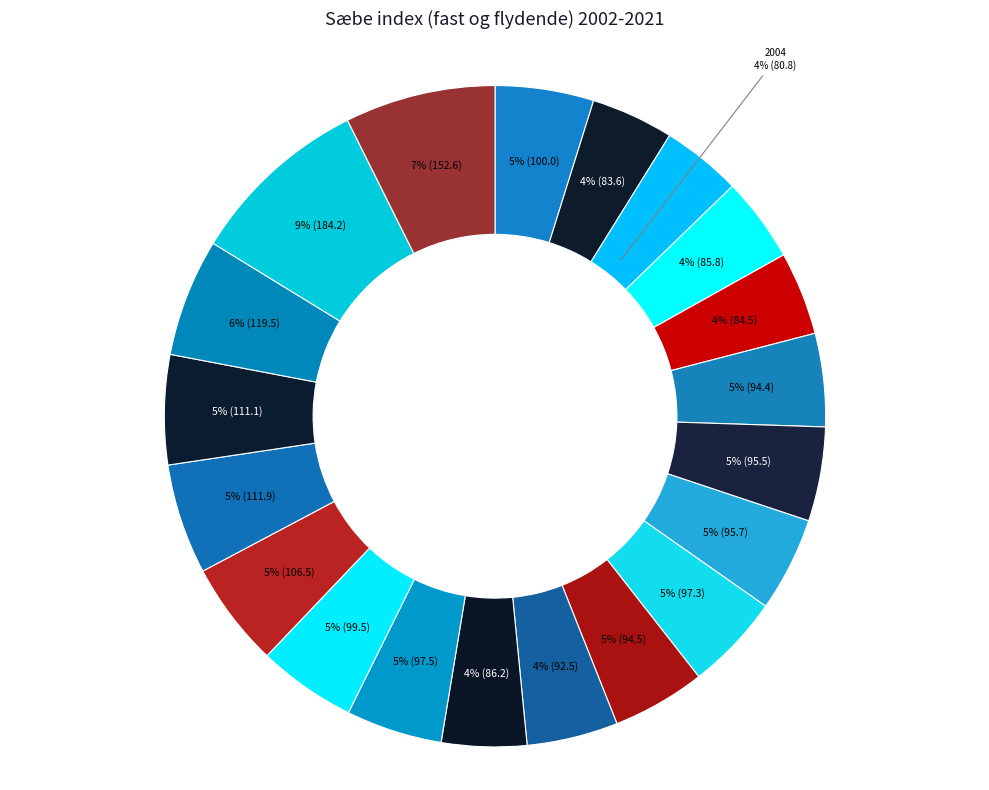

Count the number of slices in the pie.

20